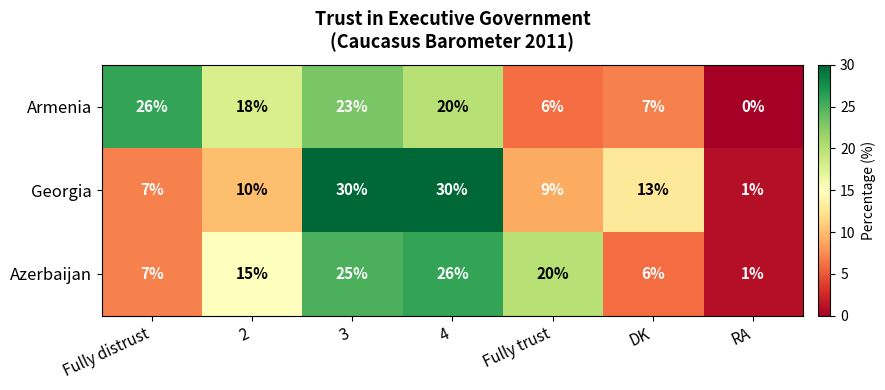

At how many categories does at least one series exceed 3?

6